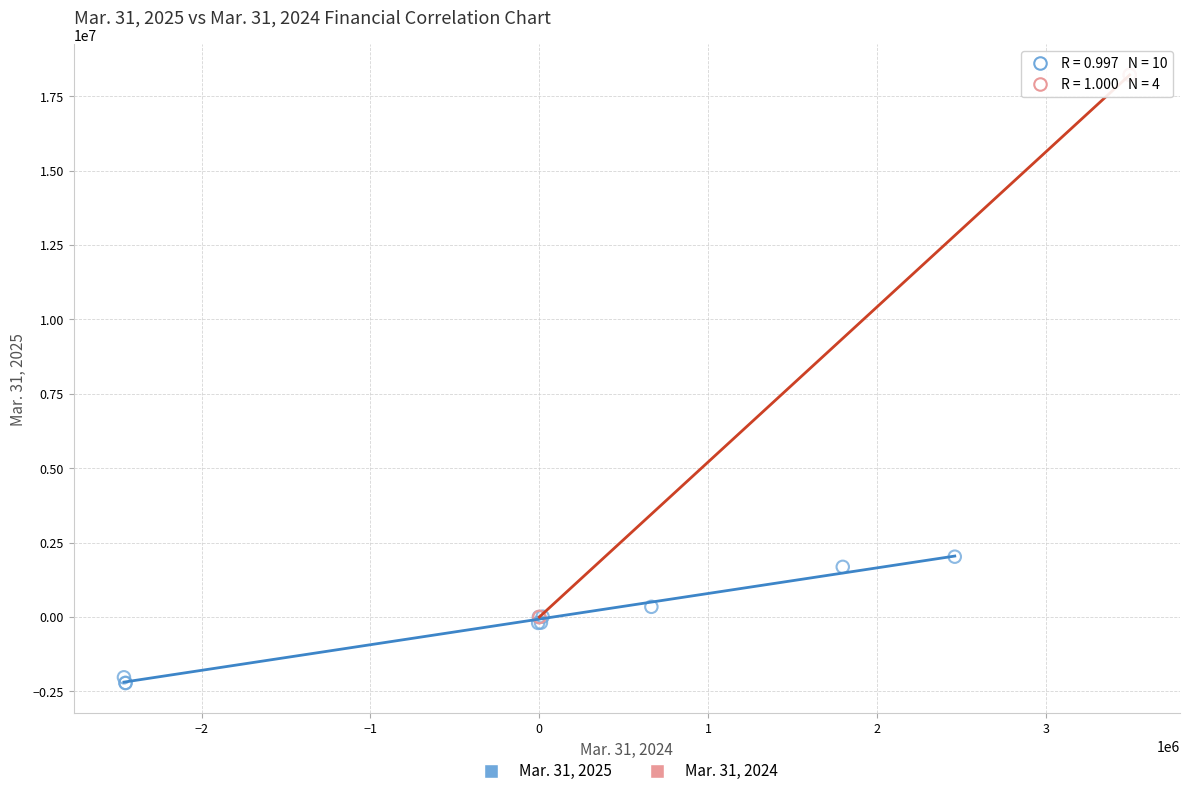

Which series has the widest spread of Y values?

Mar. 31, 2024